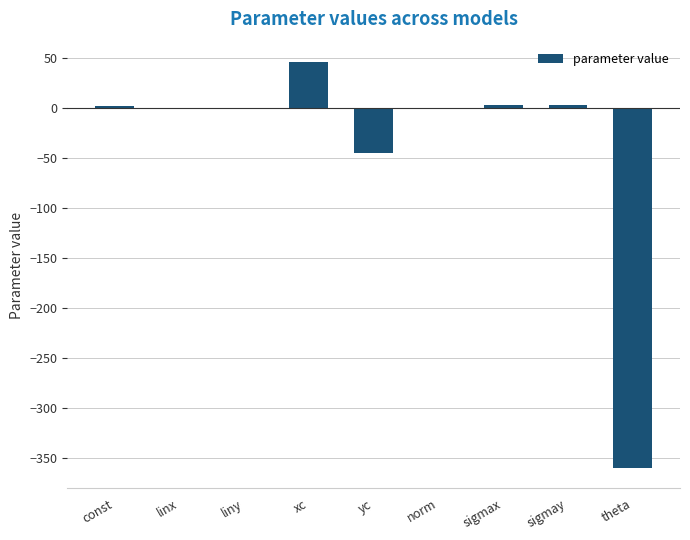

At which category does the chart reach its peak across all series?

xc